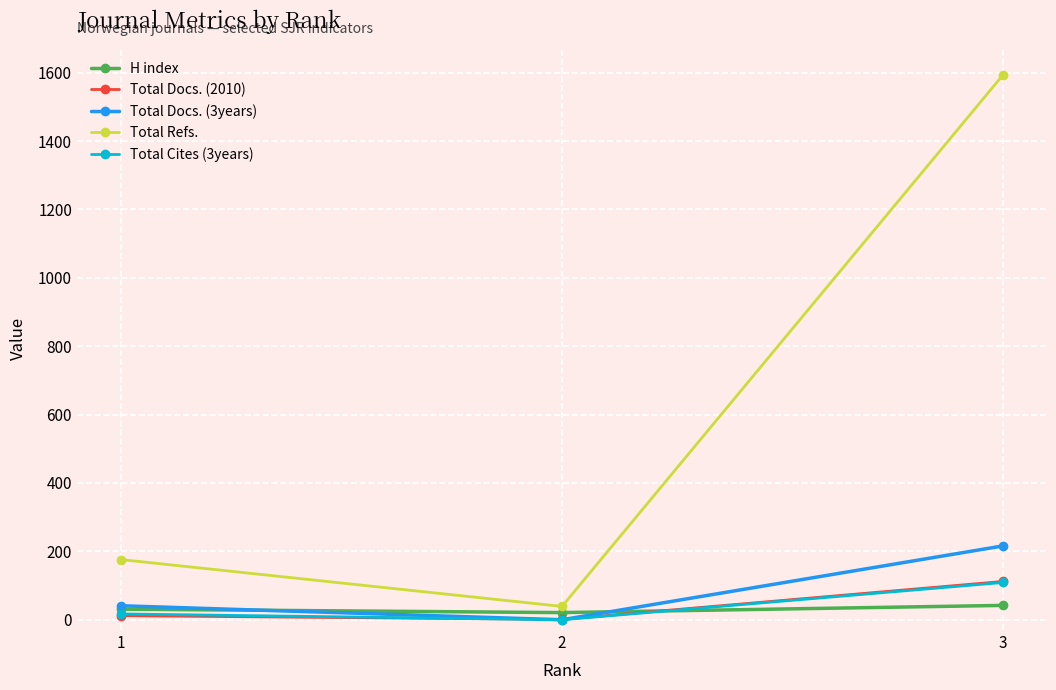

Which series has the largest range (max minus min)?

Total Refs.